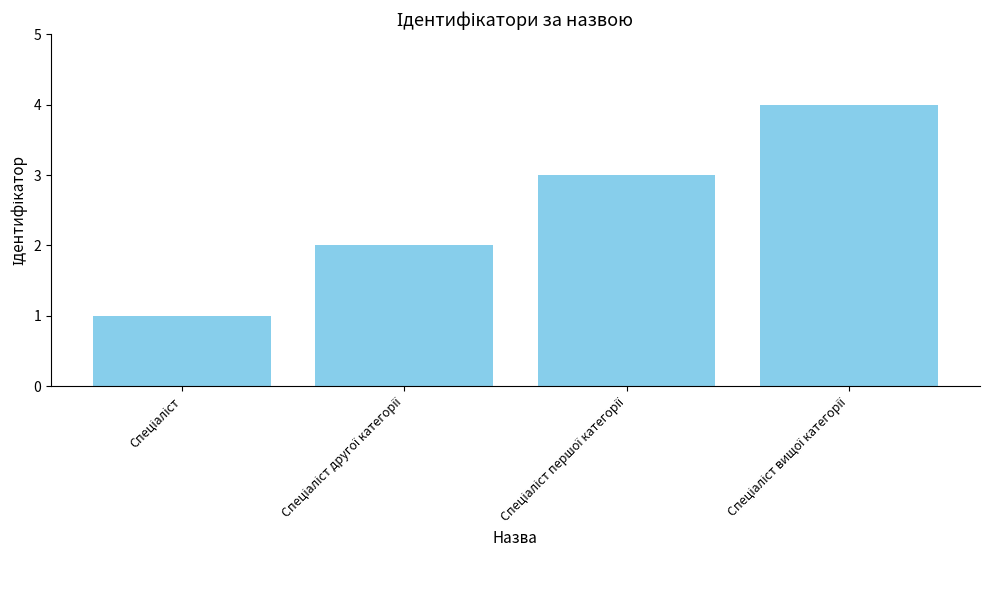

What is the value of the 2nd bar from the left?

2